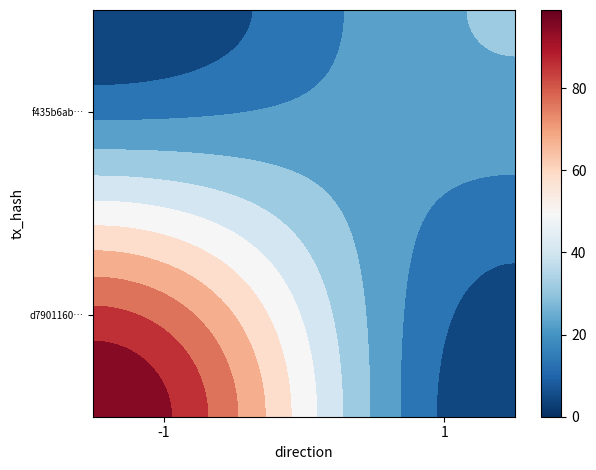

What is the sum of all d7901160fcb54fc94601098e6f9e7cc2be8696c values?

98